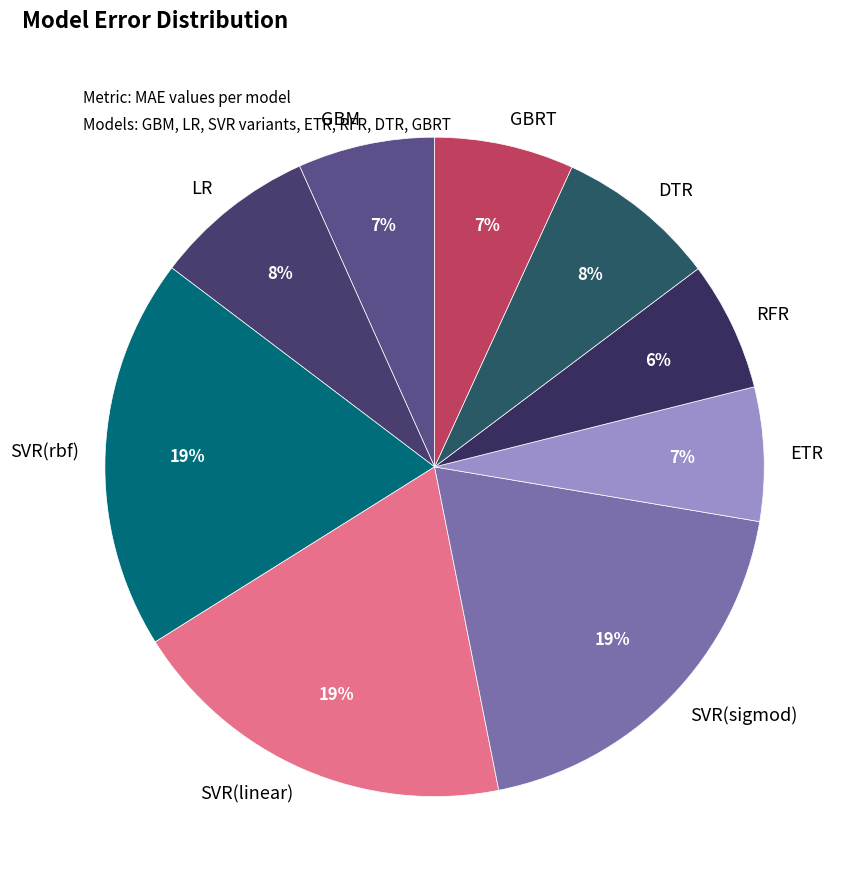

To the nearest percent, what is the average slice percentage?

11%